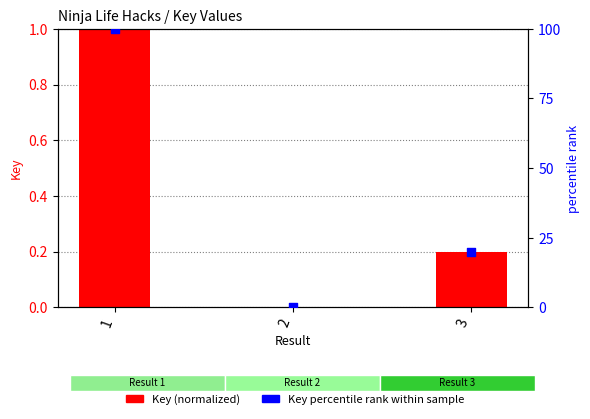

Which series contains the highest Y value?

Key percentile rank